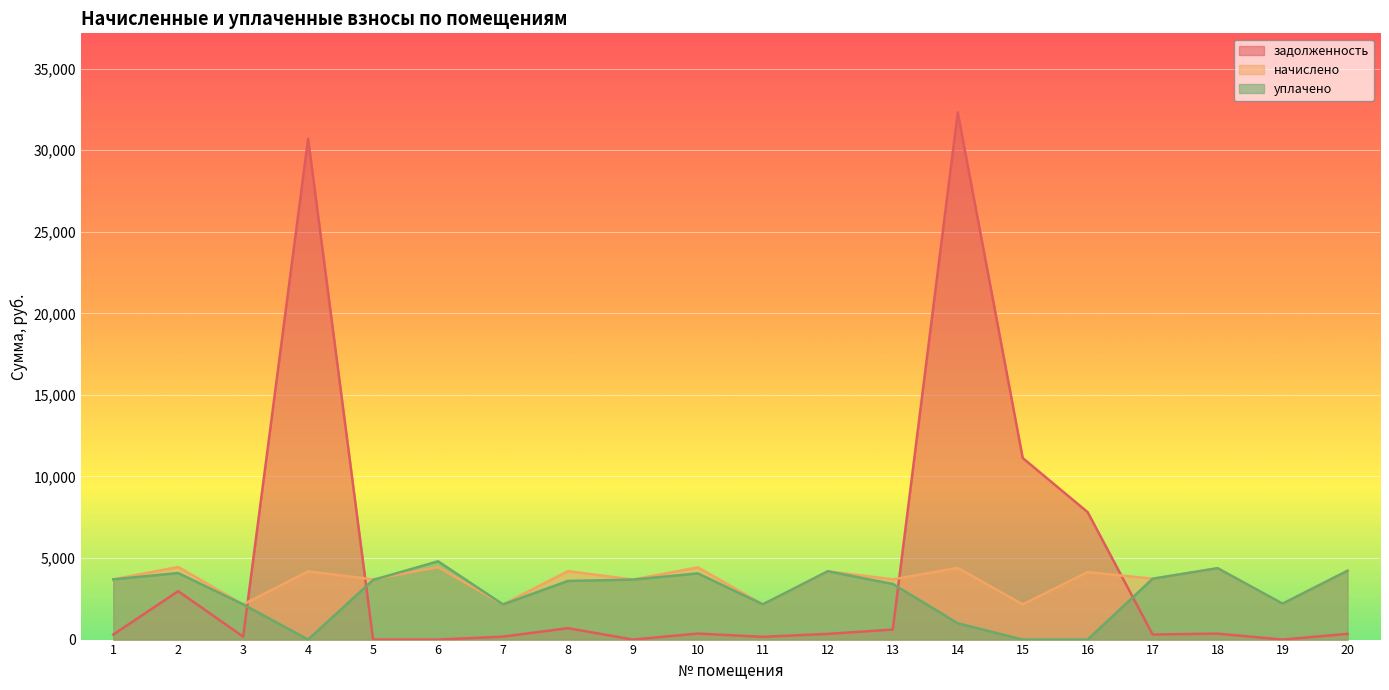

Does the chart display data point markers on the line(s)?

No